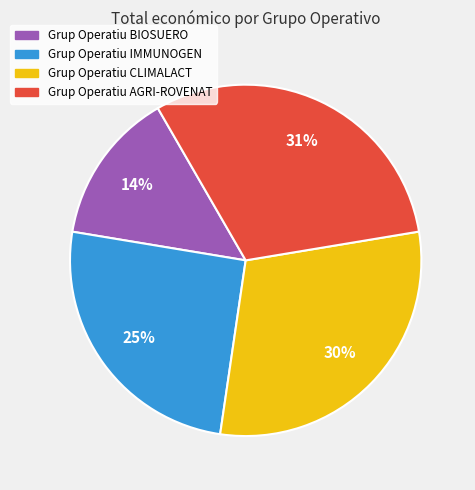

Does any single category account for the majority?

No